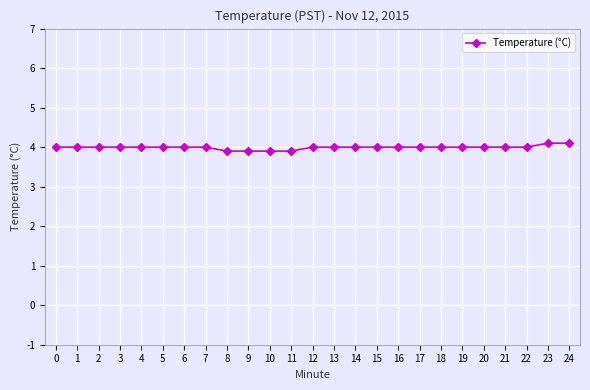

What is the sum of the values at 18 and 23?

8.1